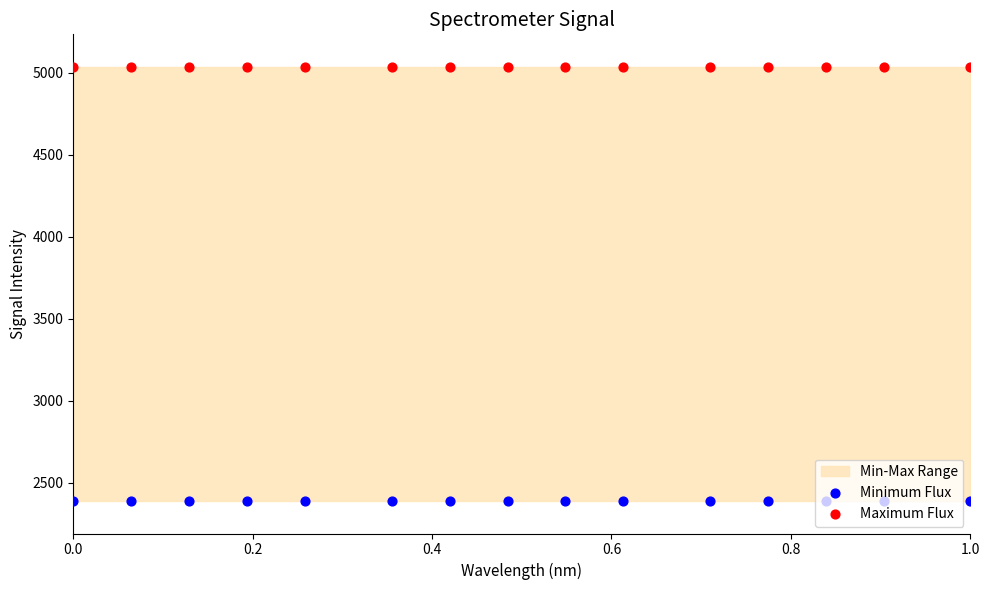

Which series has the largest total across all categories?

Maximum Flux